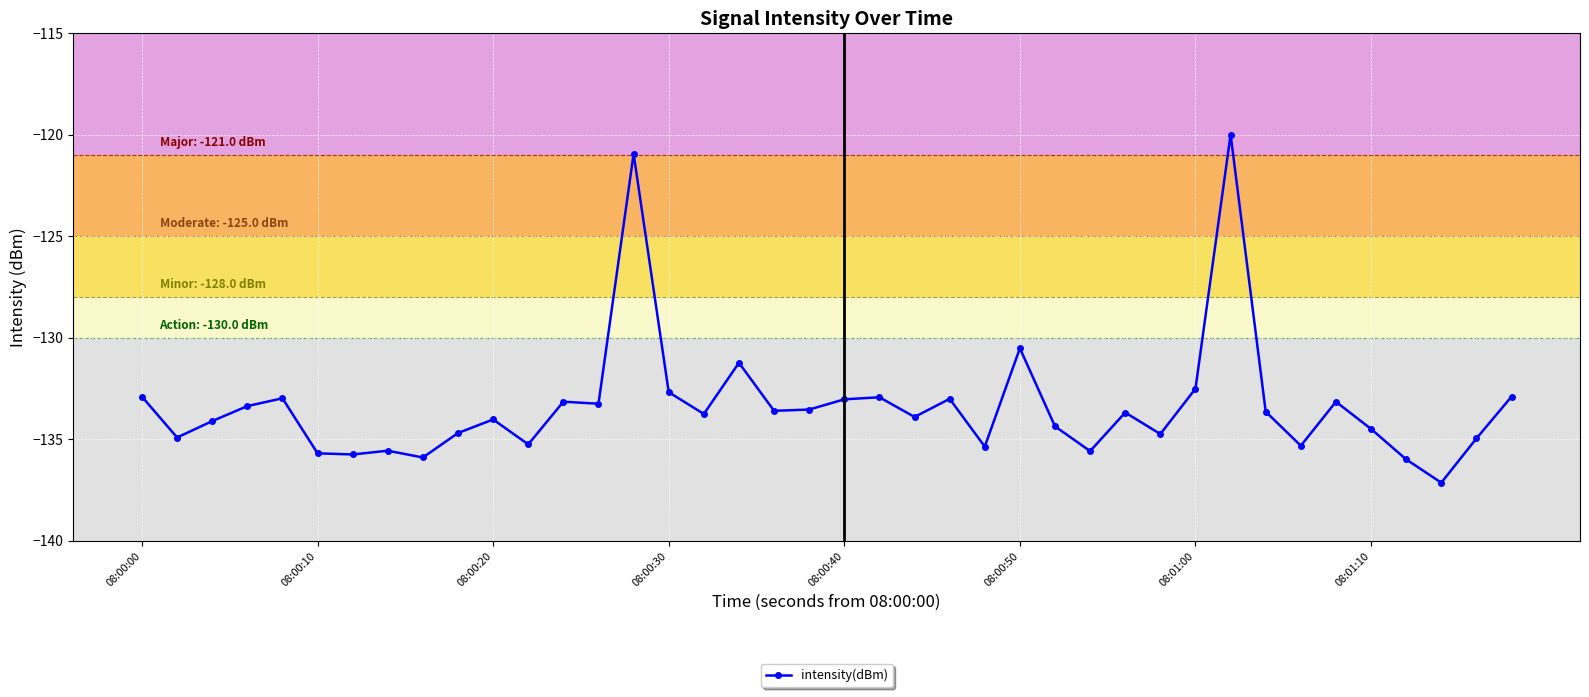

How many categories are shown in the chart?

40